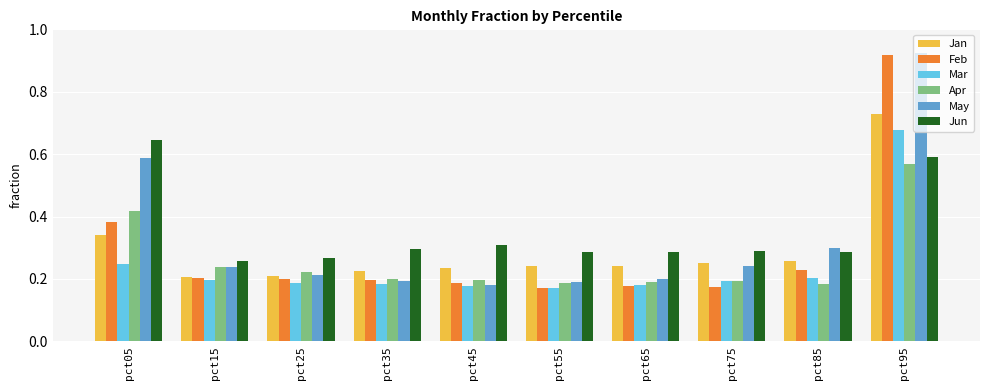

Which category has the highest value in the Feb series?

pct95